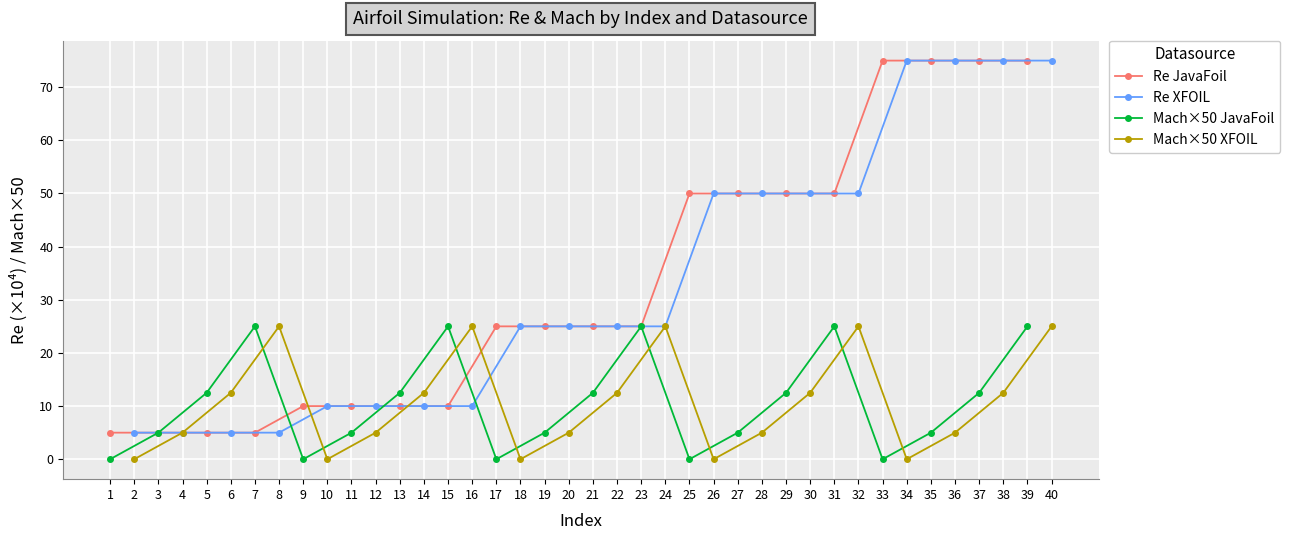

Which series has the widest spread of values?

Re JavaFoil